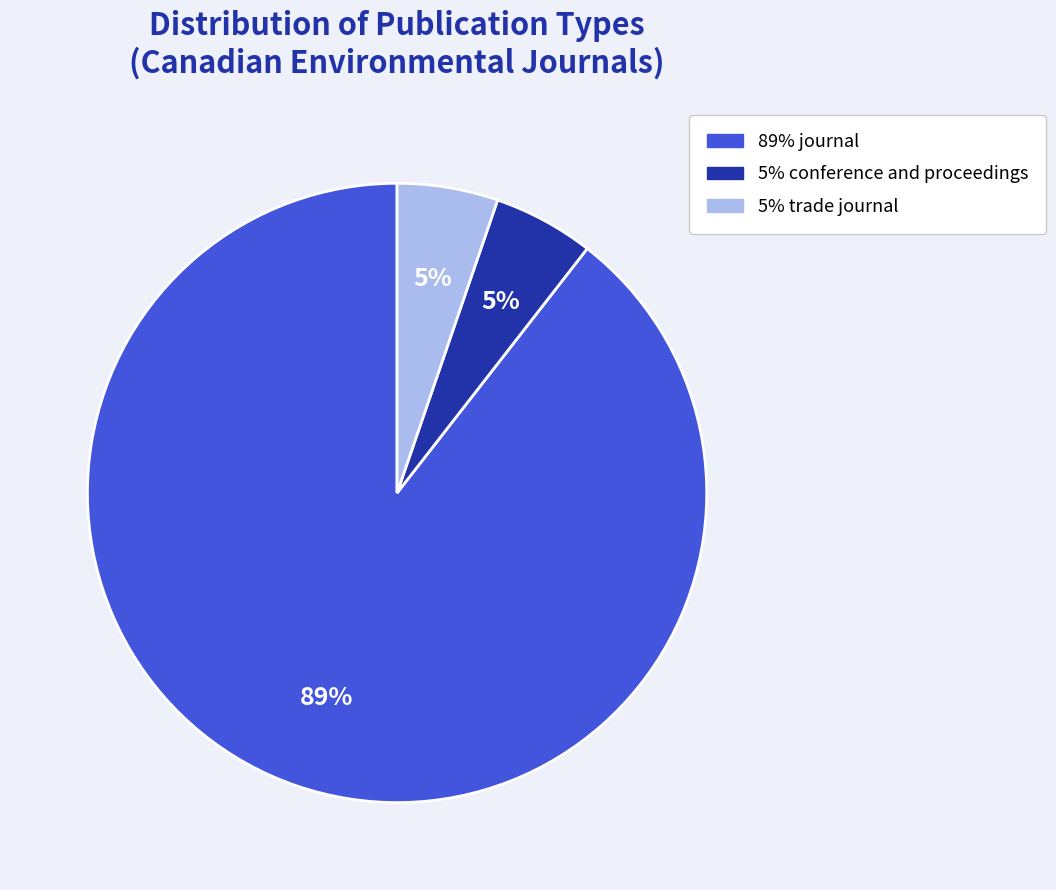

Does any single category account for the majority?

Yes